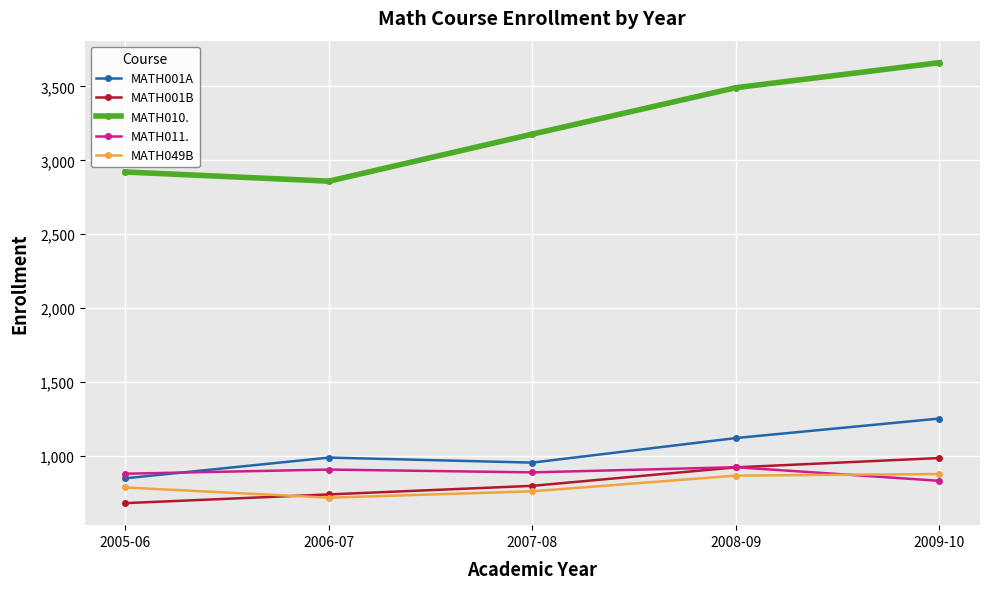

At how many categories does at least one series exceed 1511?

5